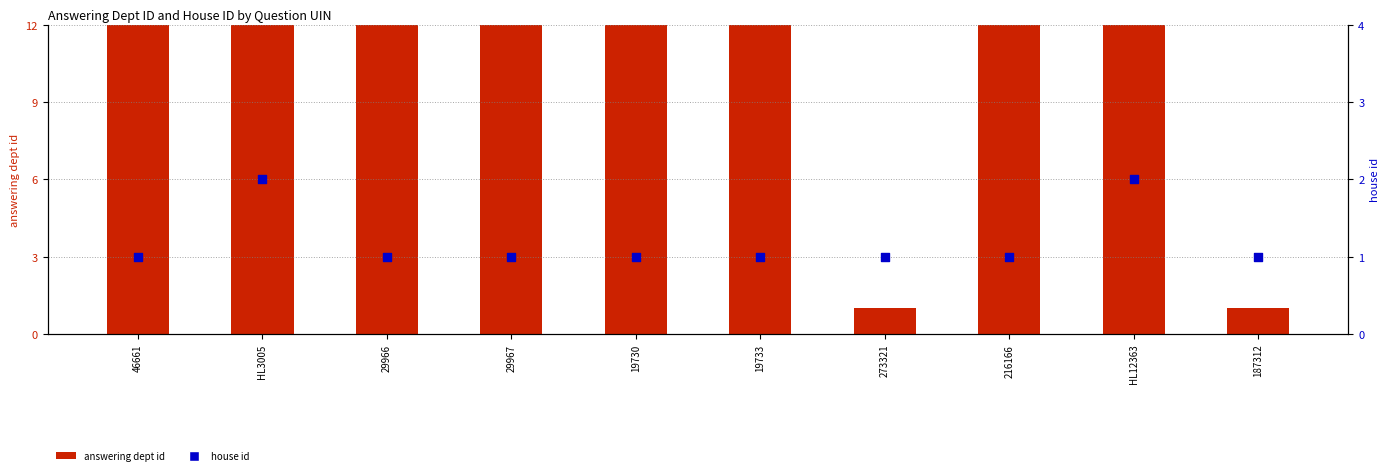

Is the value of house id at 29966 greater than the value of answering dept id at 273321?

No